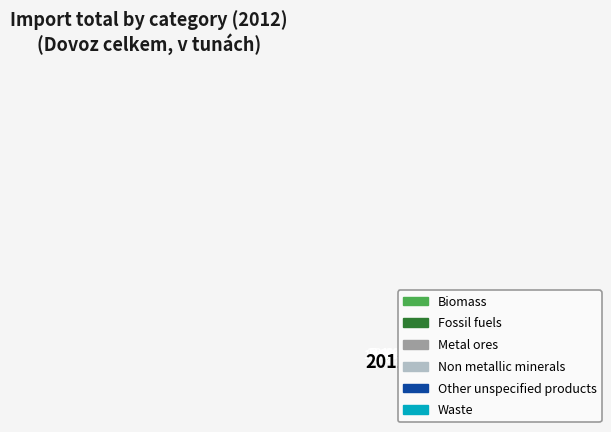

Is the sum of Fossil fuels and Metal ores greater than half?

Yes